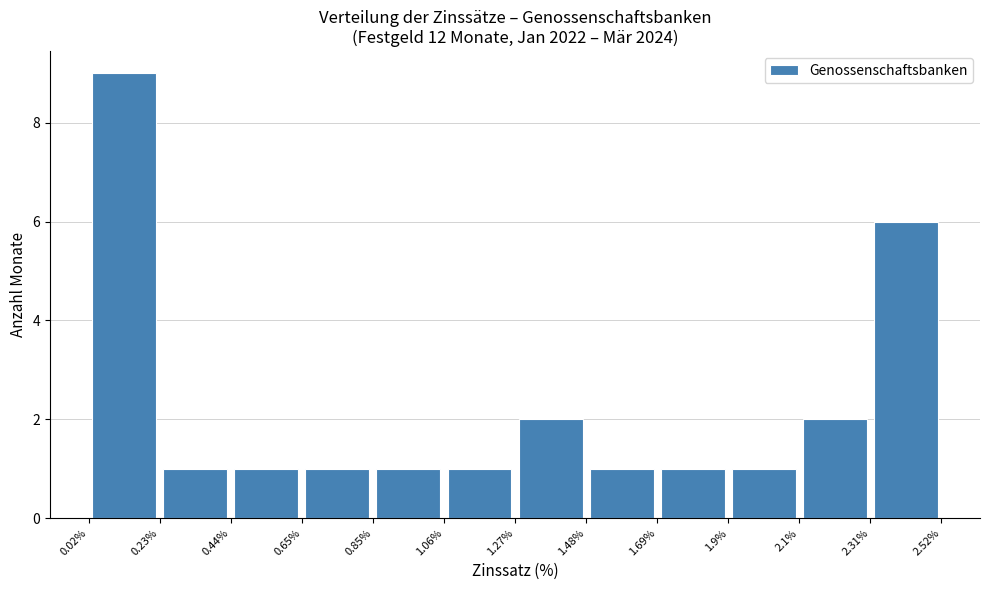

Reading left to right, list every bar in this chart as the range it spans on the x-axis followed by its height. The values are not printed on the chart, so give them approximately, as read against the axis.

0.02% to 0.23%: 9
0.23% to 0.44%: 1
0.44% to 0.65%: 1
0.65% to 0.85%: 1
0.85% to 1.06%: 1
1.06% to 1.27%: 1
1.27% to 1.48%: 2
1.48% to 1.69%: 1
1.69% to 1.9%: 1
1.9% to 2.1%: 1
2.1% to 2.31%: 2
2.31% to 2.52%: 6